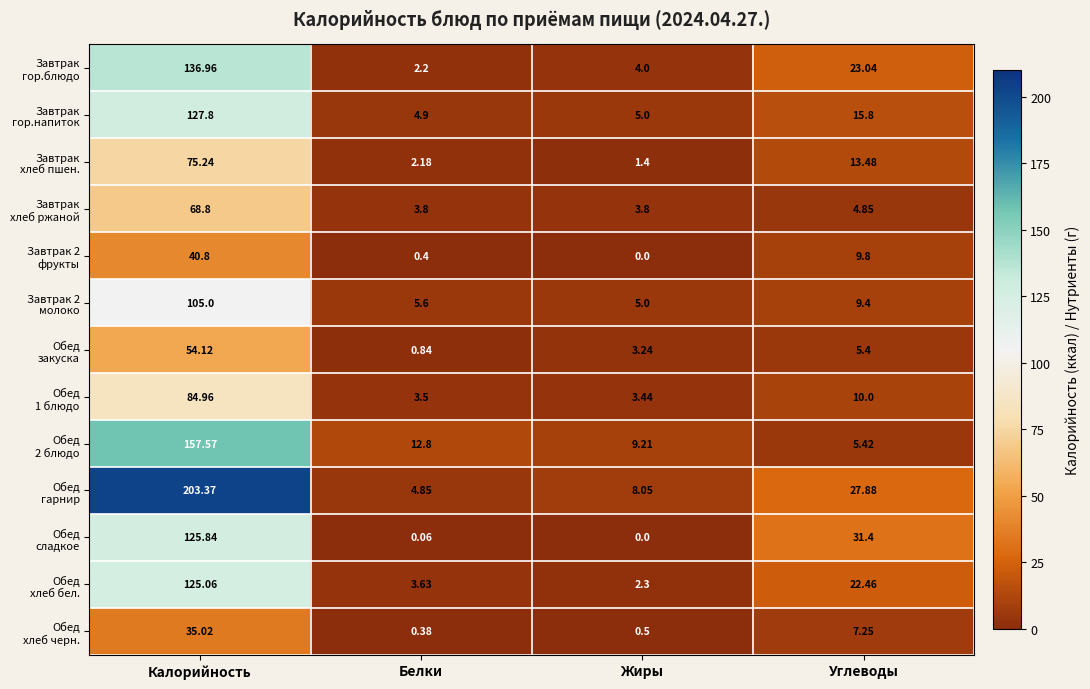

At which category is the sum across all series the highest?

Калорийность